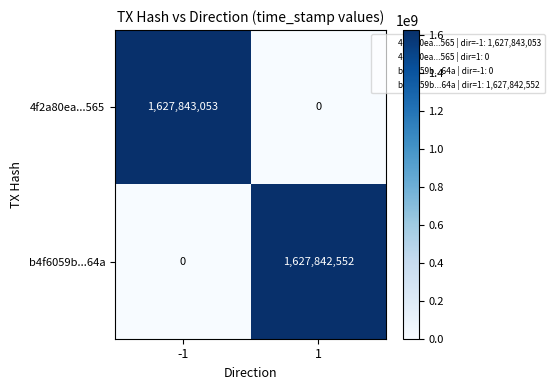

What is the approximate value of 4f2a80ea...565 at -1, to the nearest 100?

1627843100